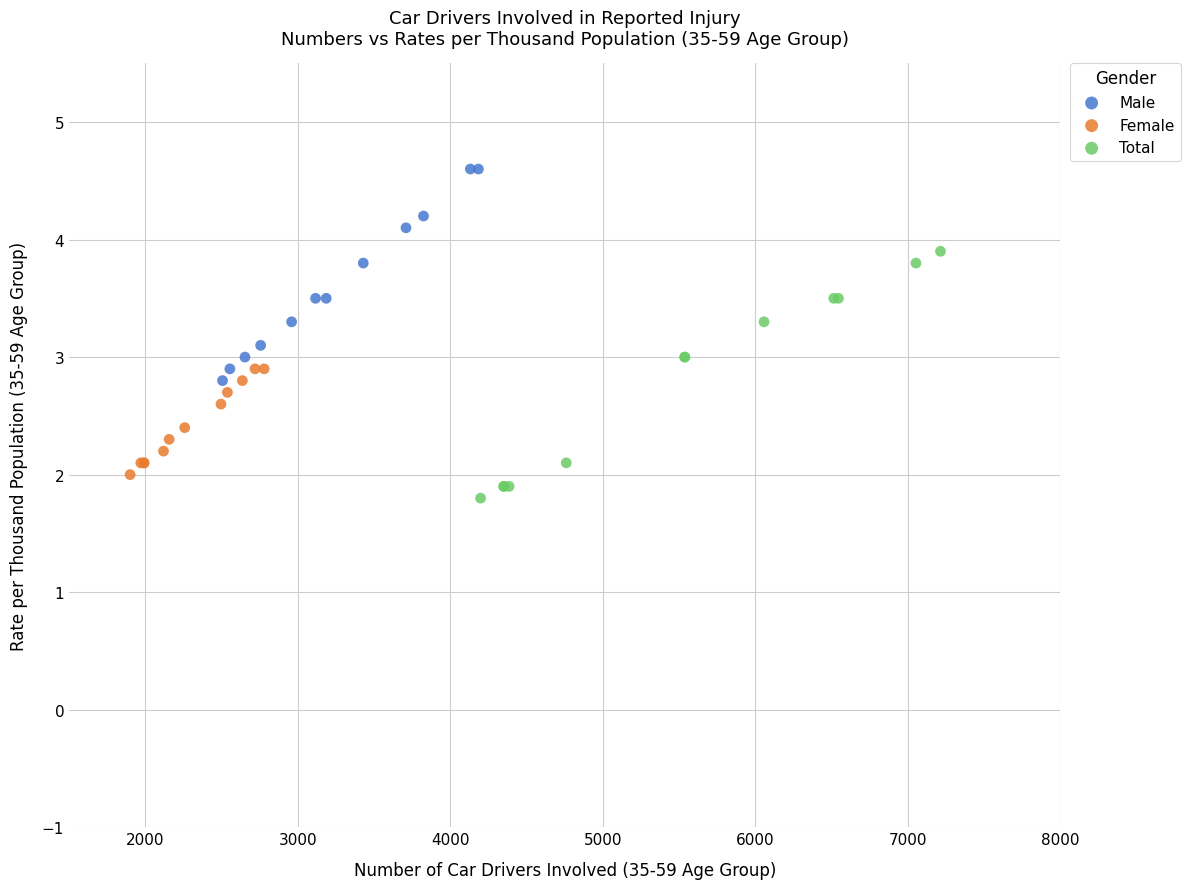

Which series contains the highest Y value?

Male